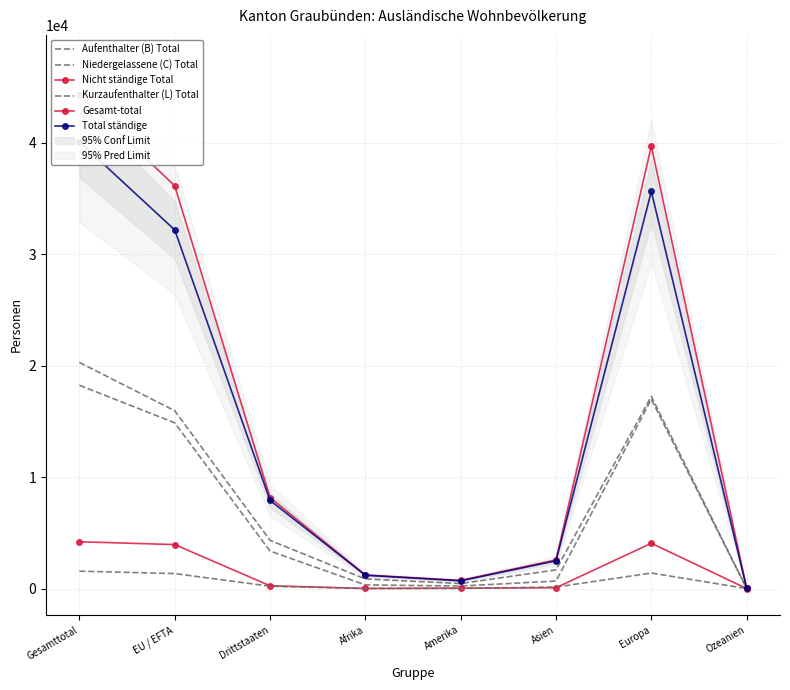

Read the Niedergelassene (C) Total value at Drittstaaten.

3366